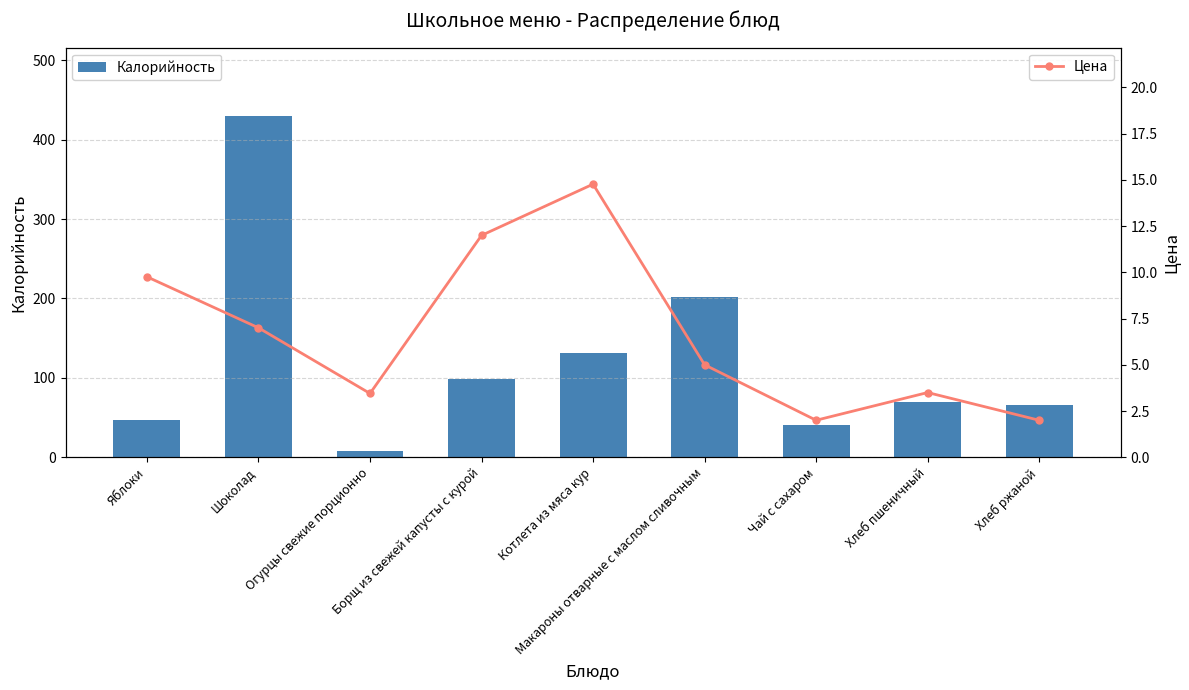

True or false: Цена has more than 1 points higher than both neighbors.

True